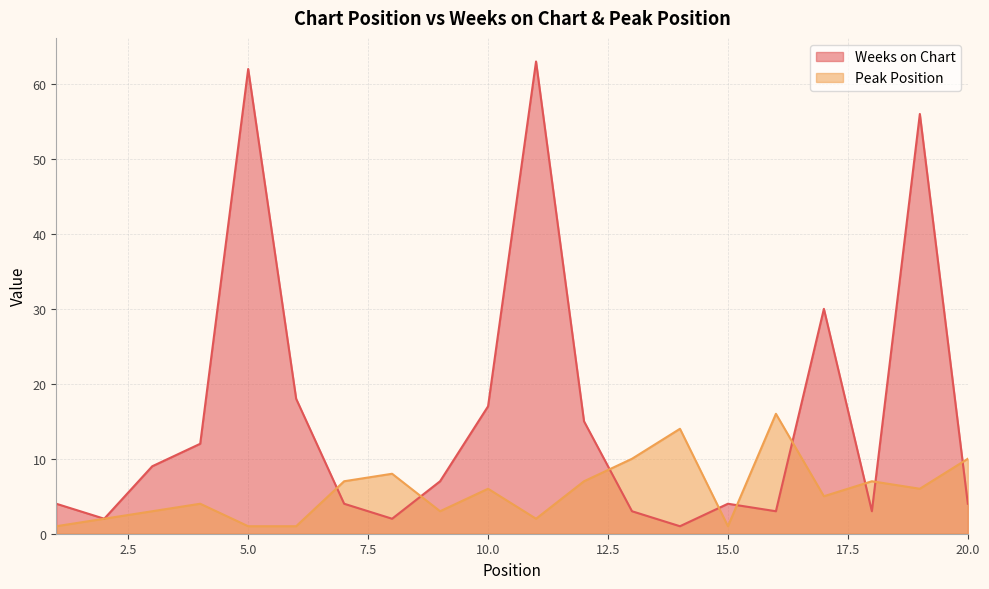

What is the average value of the Weeks on Chart series?

16